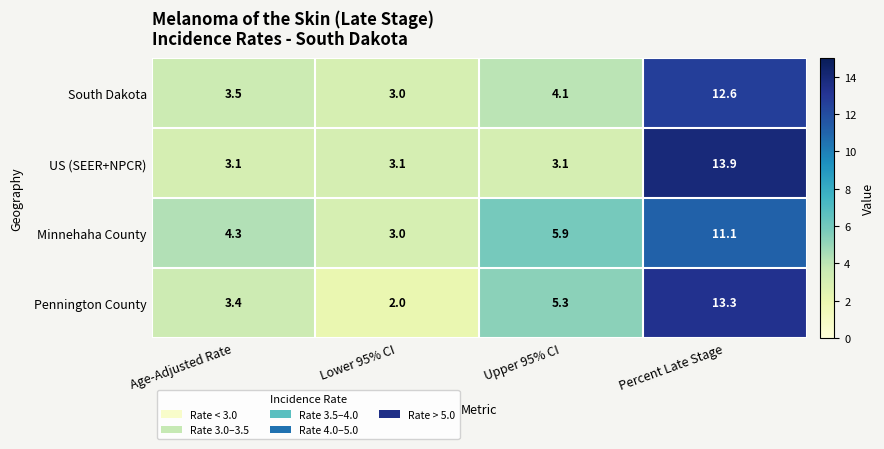

What is the sum of all US (SEER+NPCR) values?

23.2